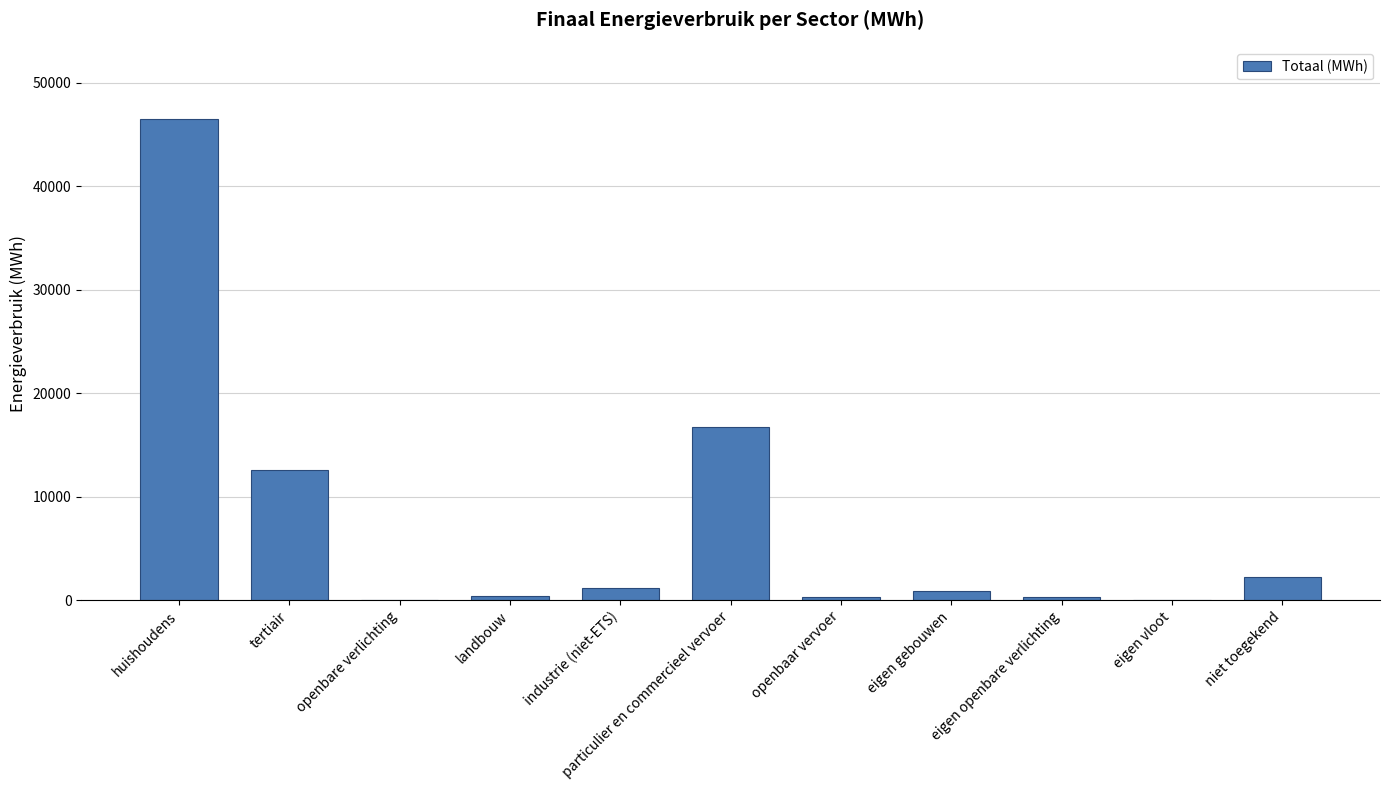

What is the maximum value shown in the chart?

46517.1